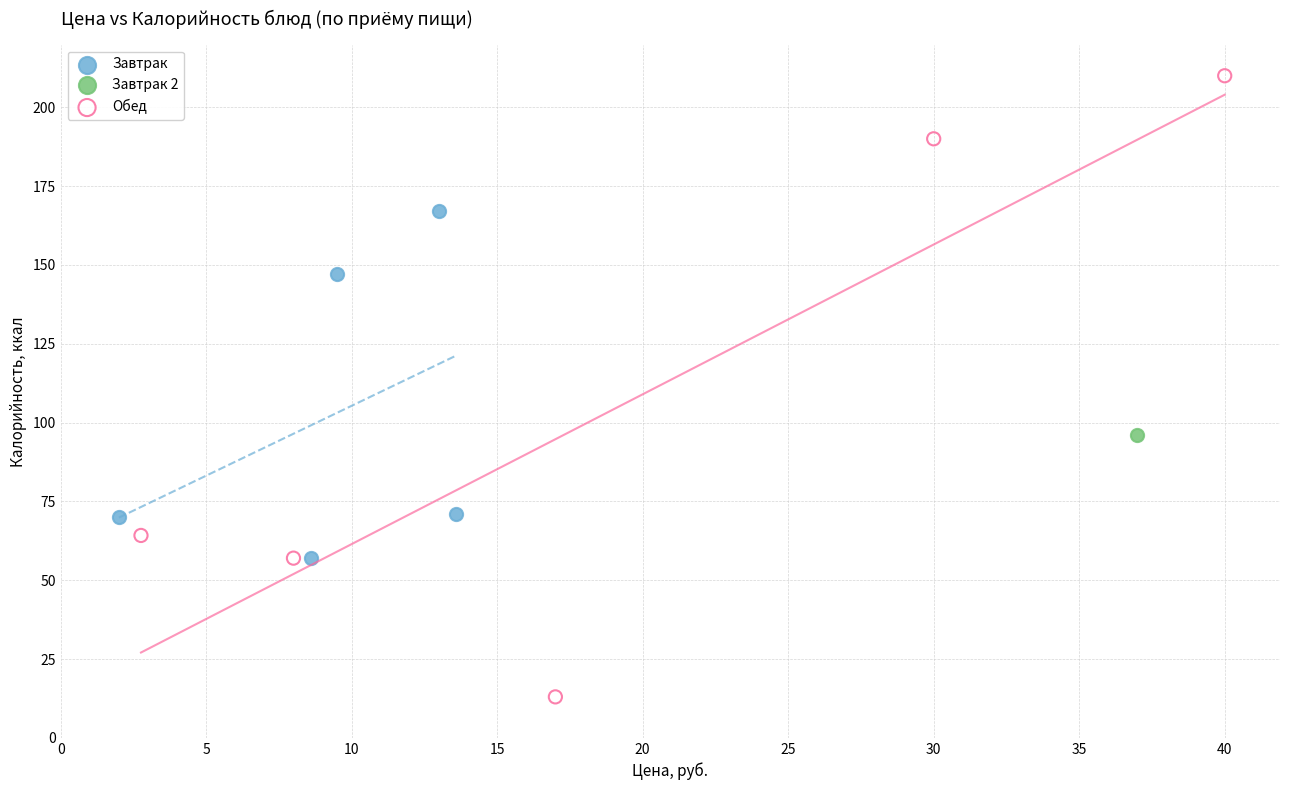

What are all the series names shown in the legend?

Завтрак, Завтрак 2, Обед